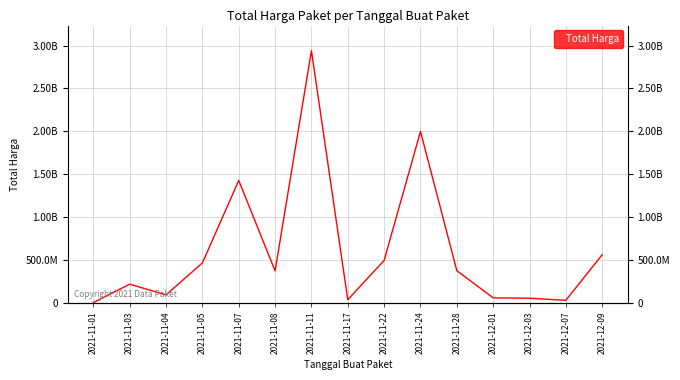

Is it true that the value at 2021-11-07 is 1425867900?

True